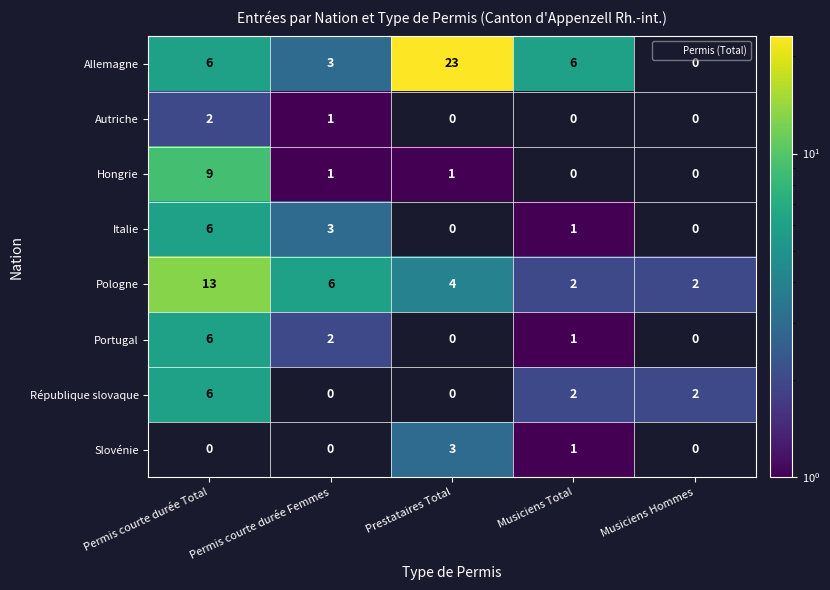

How many data points does each series have?

5